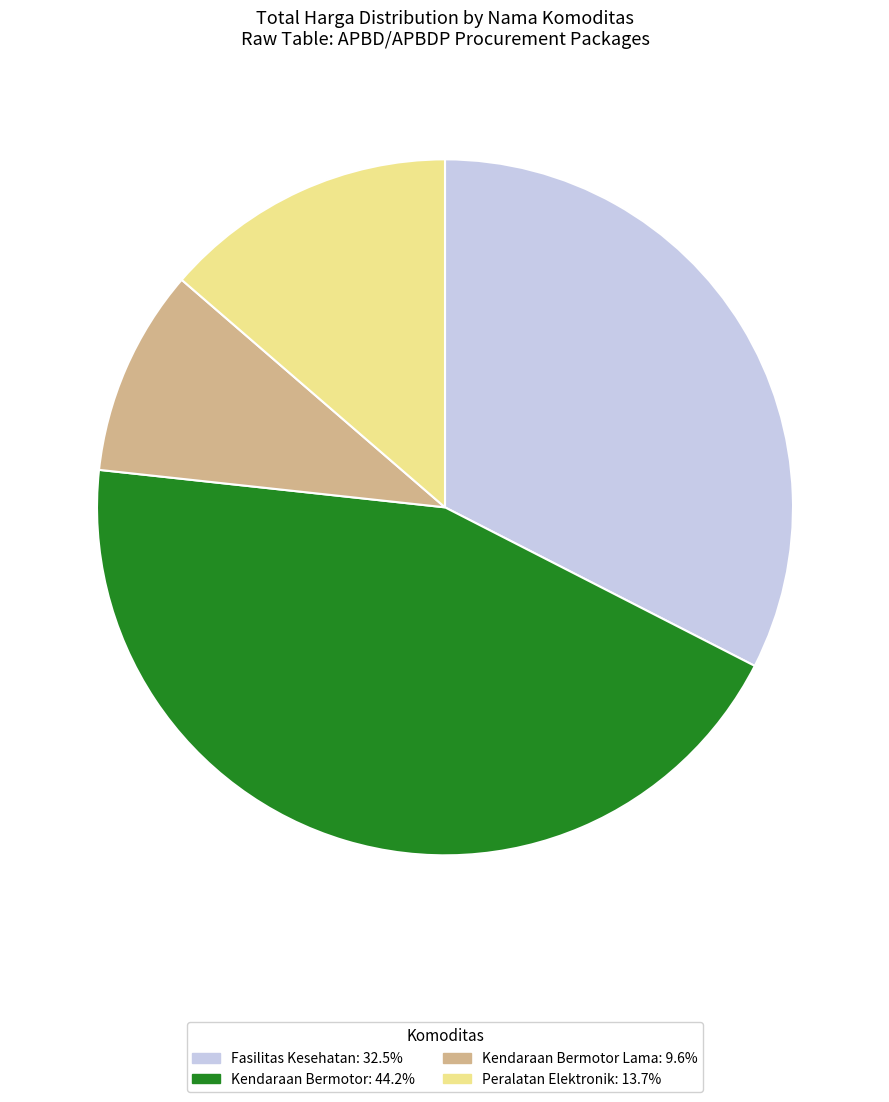

Is there any slice that represents more than half of the pie?

No